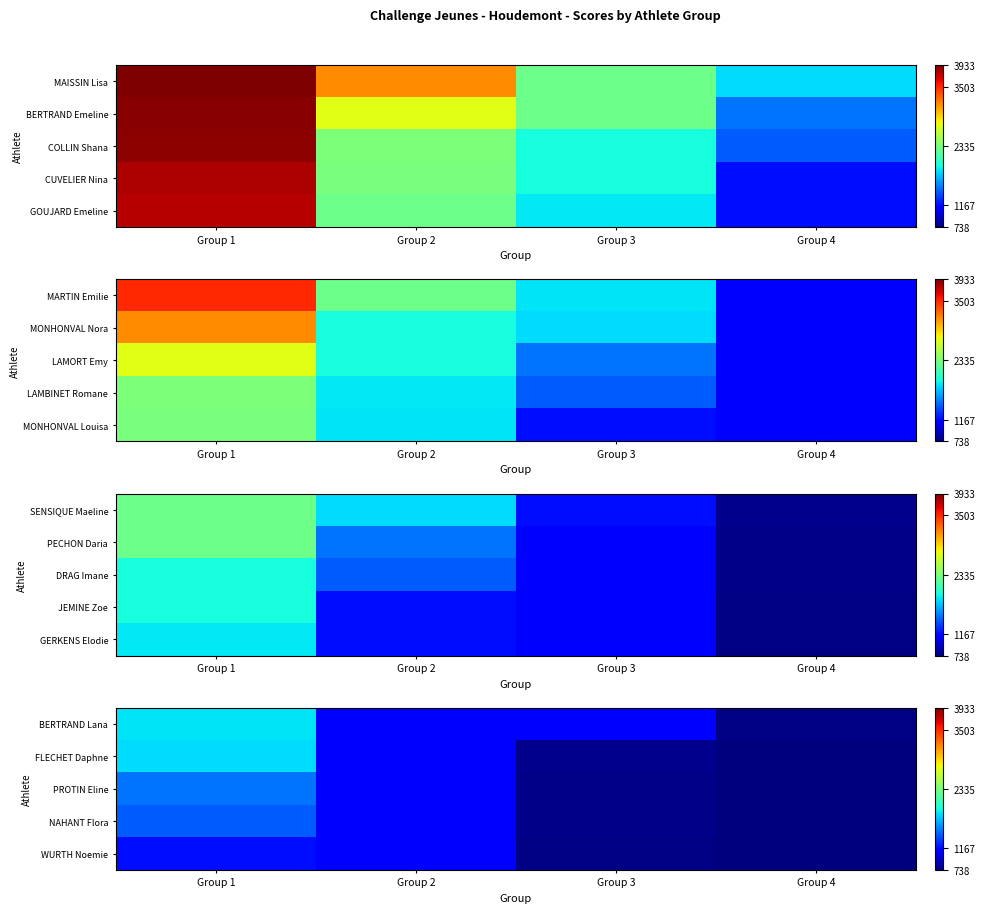

At which label does PROTIN Eline first exceed 1102?

Group 1